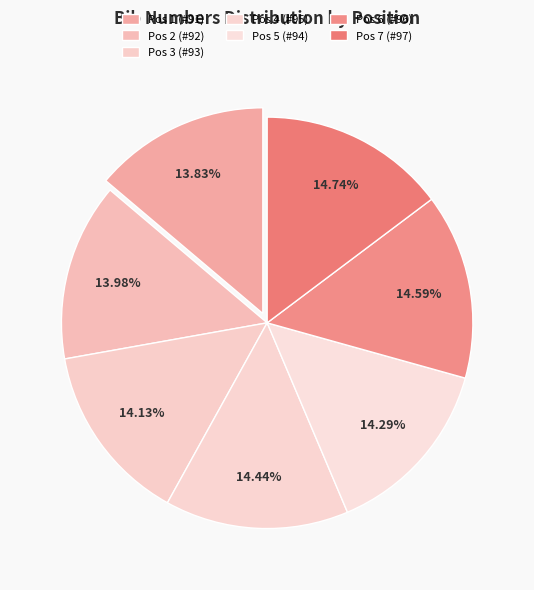

Count the number of slices in the pie.

7